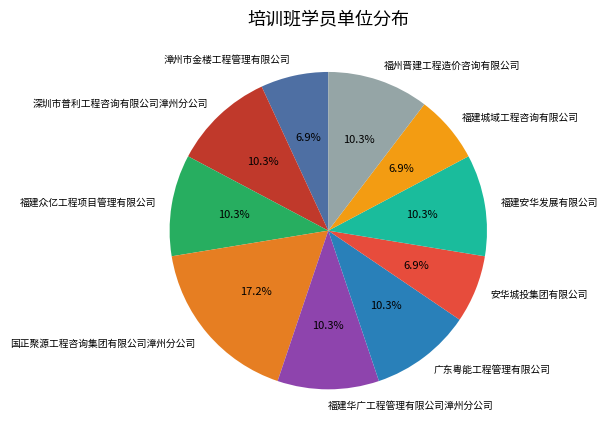

Approximately how many times larger is the value at 福建安华发展有限公司 compared to 安华城投集团有限公司?

1.5